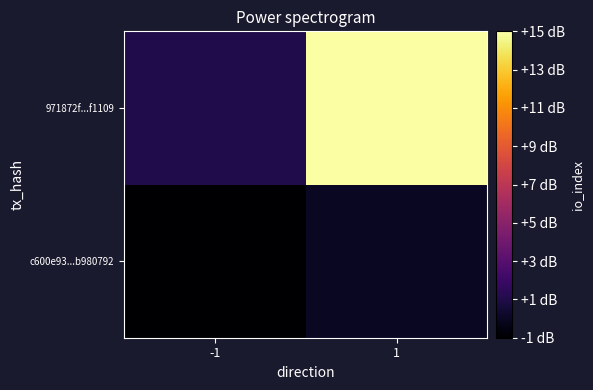

Rank the series by their average value, from highest to lowest.

971872f...f1109, c600e93...b980792